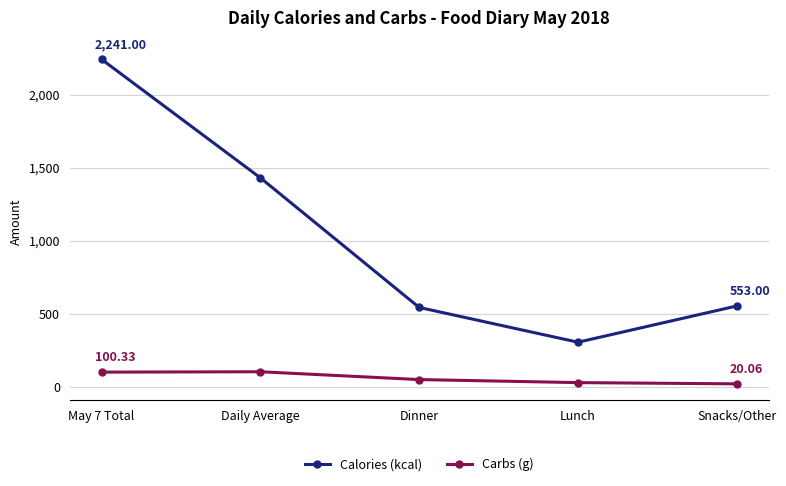

At which category is the sum across all series the highest?

May 7 Total